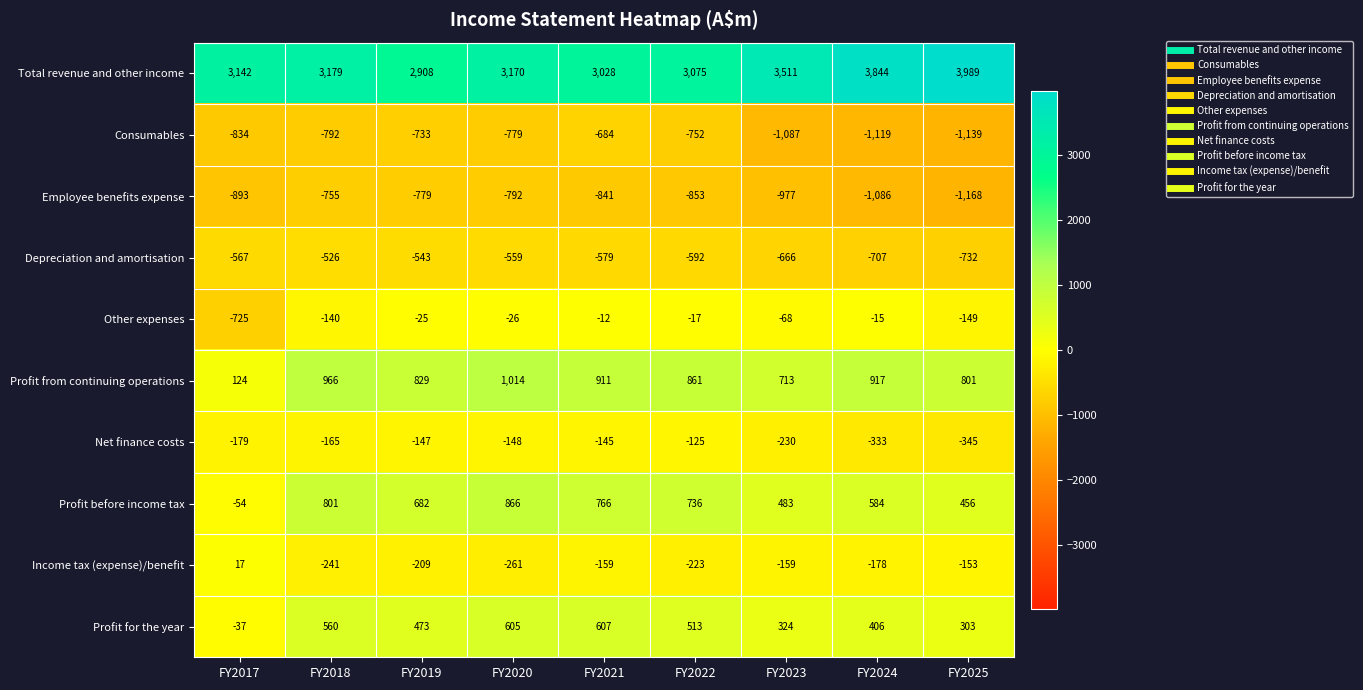

Which series has the largest total across all categories?

Total revenue and other income